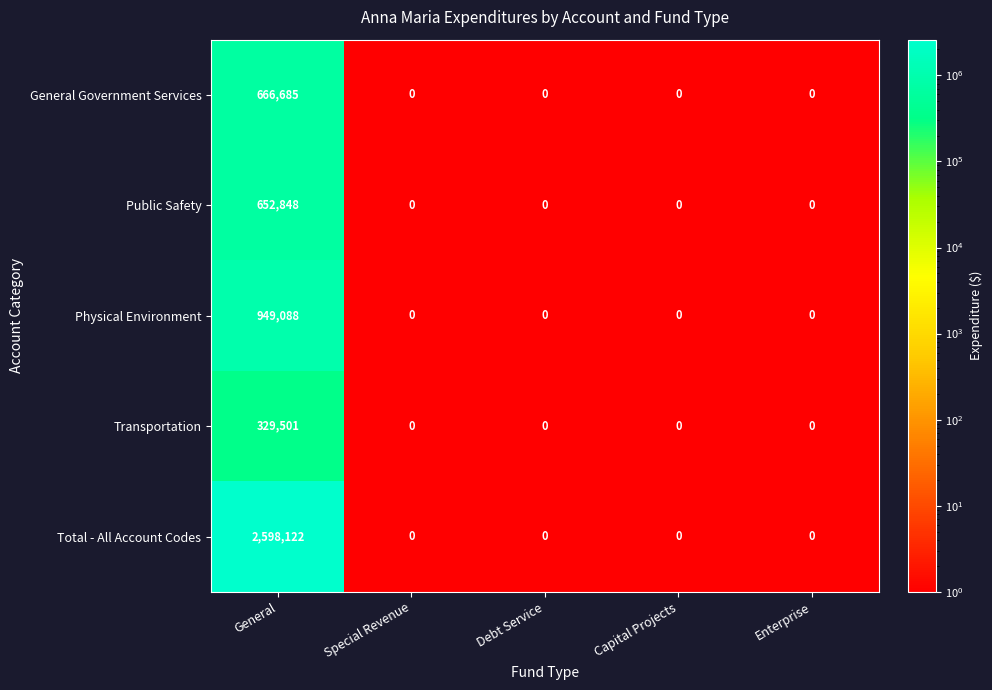

The value of Public Safety at Special Revenue is 207164. True or false?

False